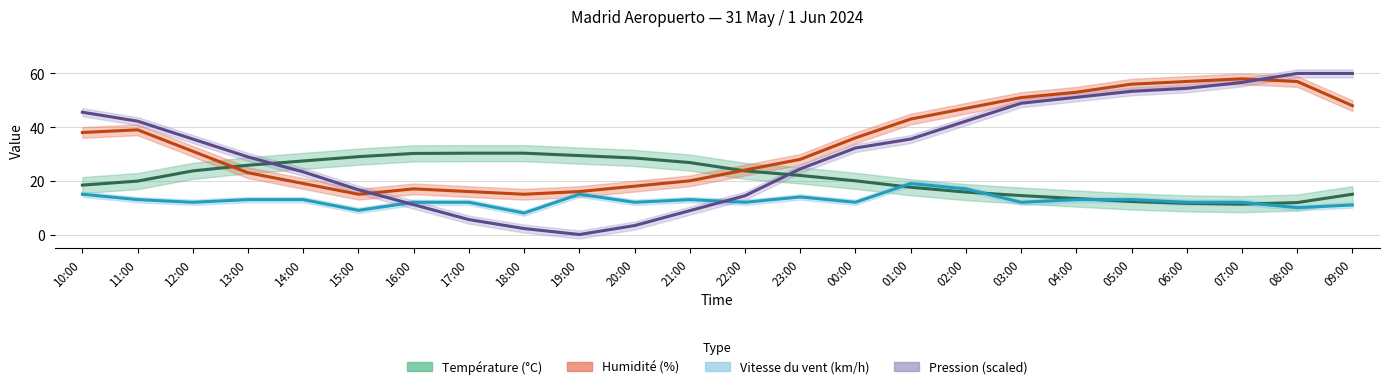

Is this an area chart (filled region under the line)?

No